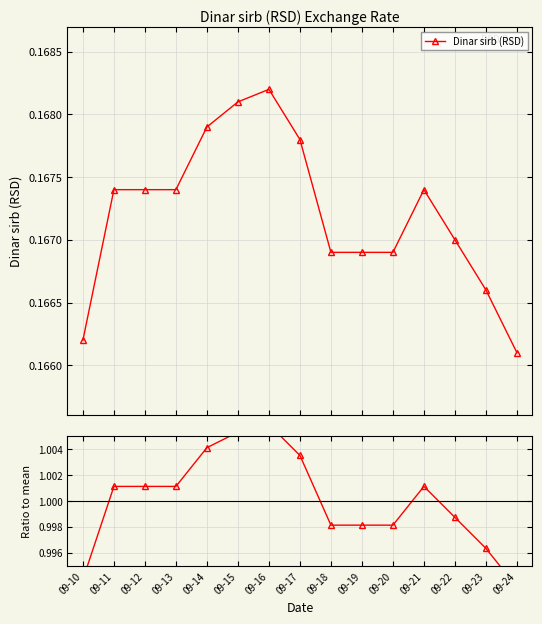

True or false: Ratio to mean has a value of 1.6 at 09-19.

False